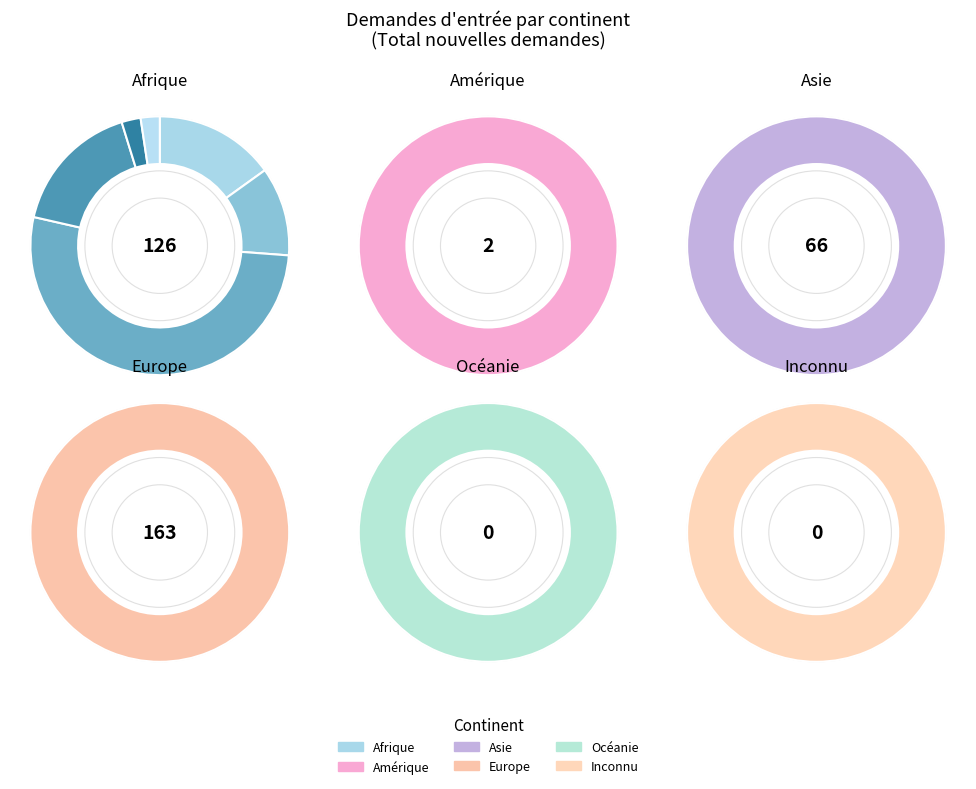

What is the change in value from Amérique to Provenance inconnu?

-2